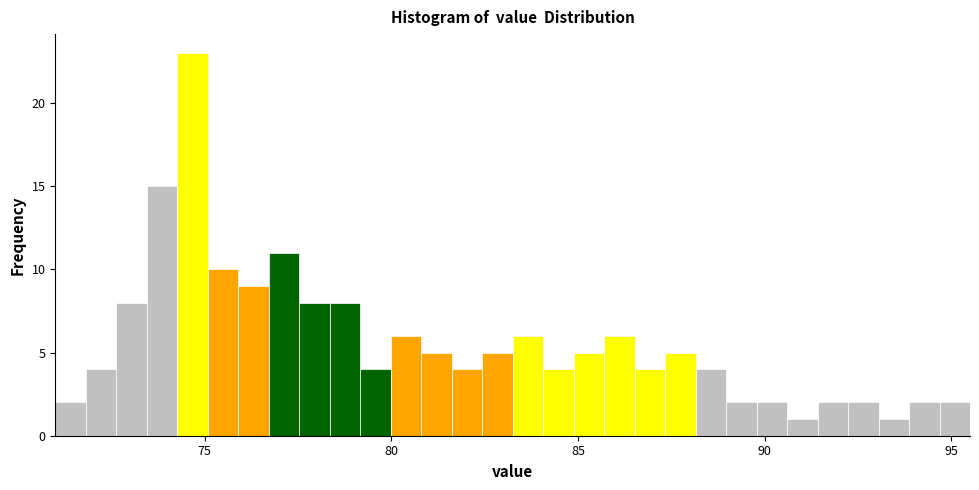

Read against the x-axis, roughly where is the centre of the tallest bar?

74.5